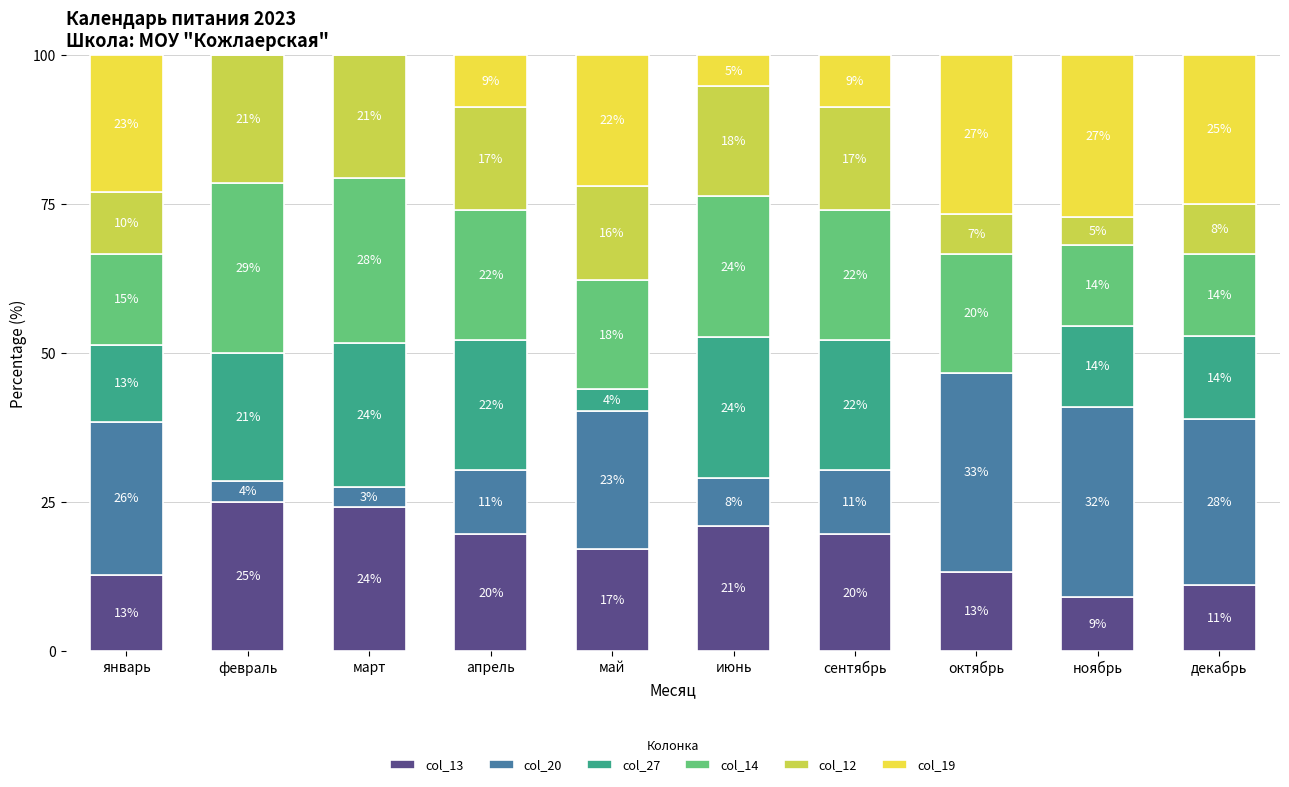

What are all the series names shown in the legend?

col_13, col_20, col_27, col_14, col_12, col_19